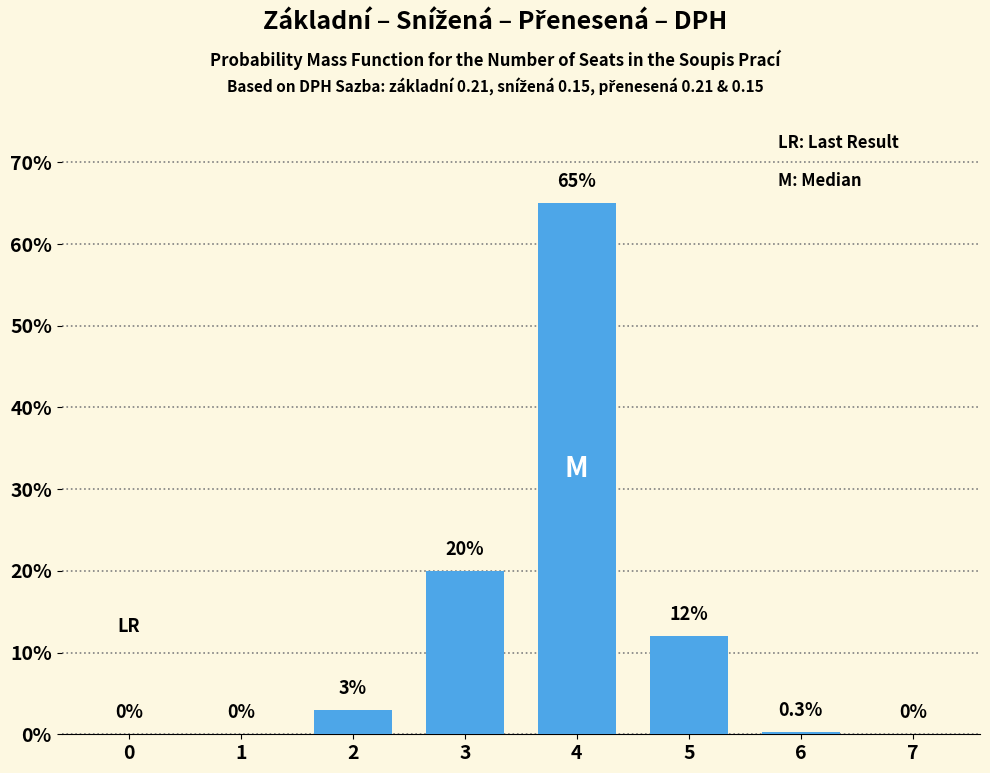

What is the sum of the values at 1 and 2?

3.0